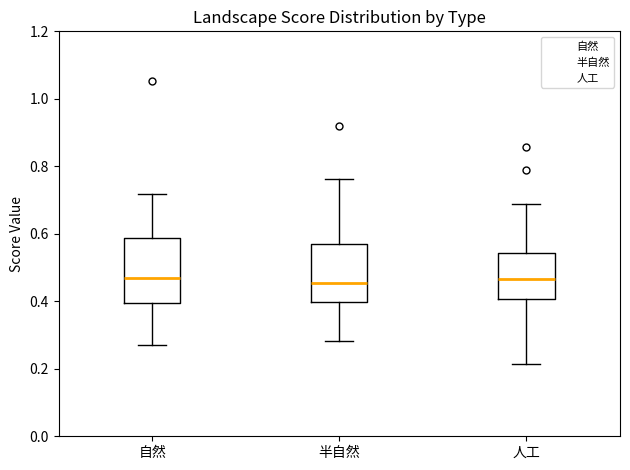

Reading left to right, transcribe this box plot: for each box, give where its median line is, the range the box spans, and where its two whiskers end, as read against the y-axis. The values are not printed on the chart, so give them approximately, as read against the axis.

自然: median 0.46, box 0.40 to 0.58, whiskers 0.28 to 0.72
半自然: median 0.46, box 0.40 to 0.56, whiskers 0.28 to 0.76
人工: median 0.46, box 0.40 to 0.54, whiskers 0.22 to 0.68